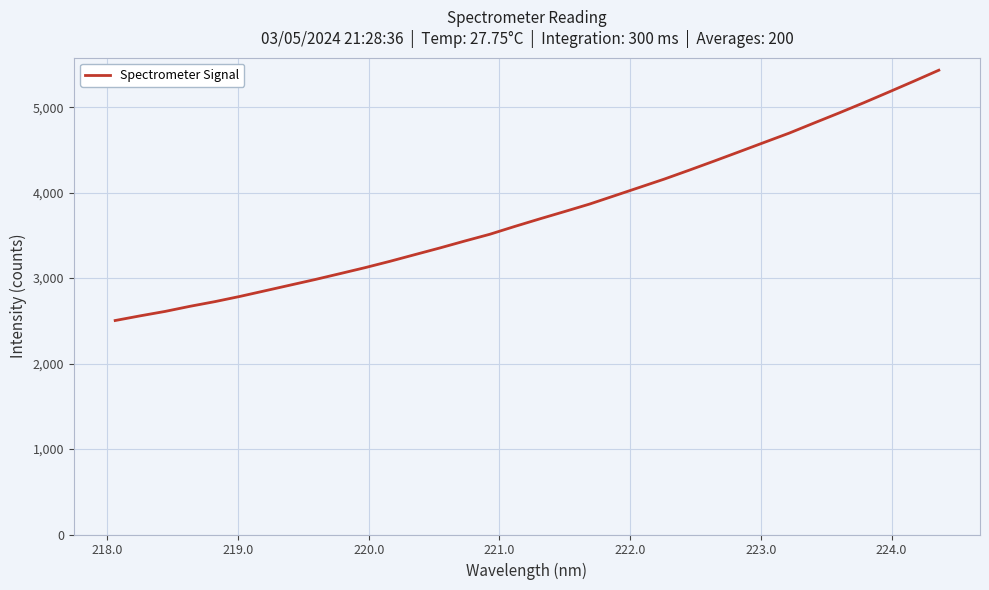

What is the maximum value shown in the chart?

5433.0